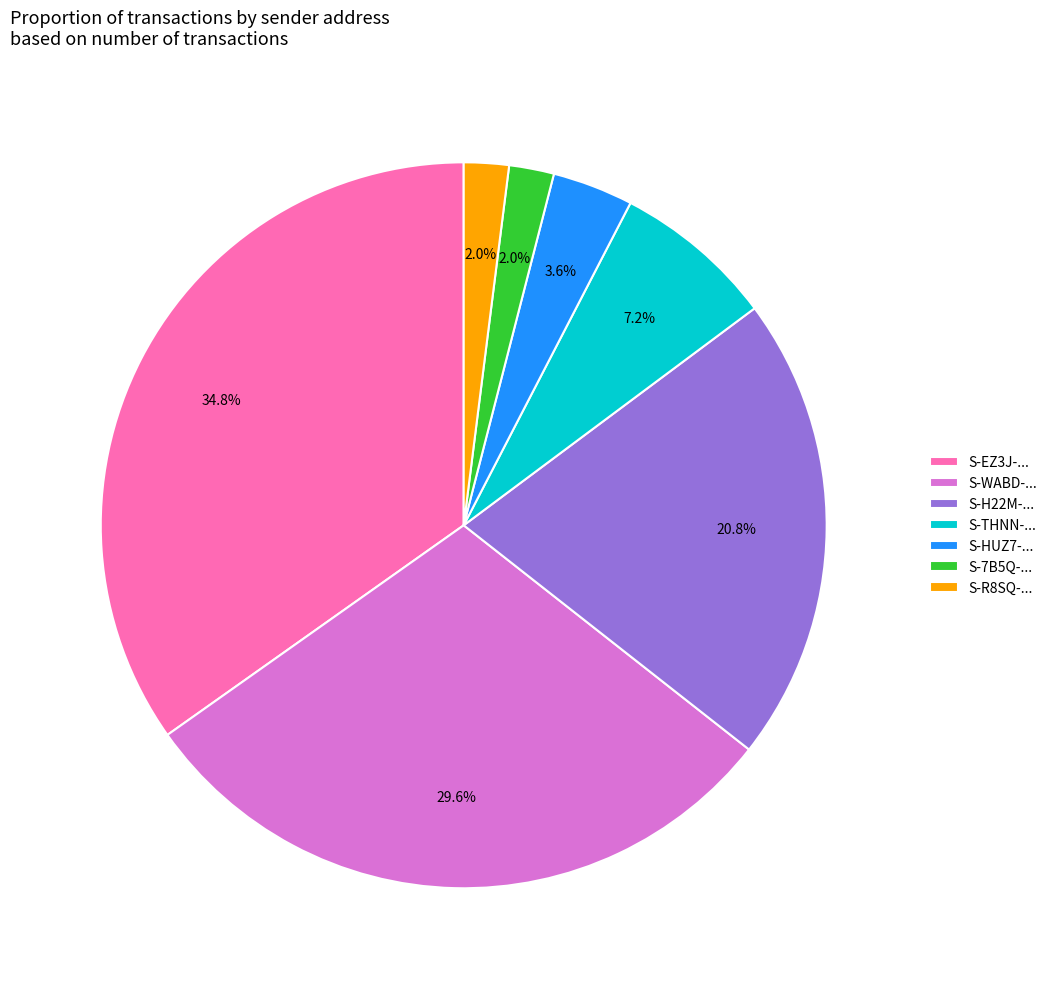

Which category has the biggest portion of the pie?

S-EZ3J-...